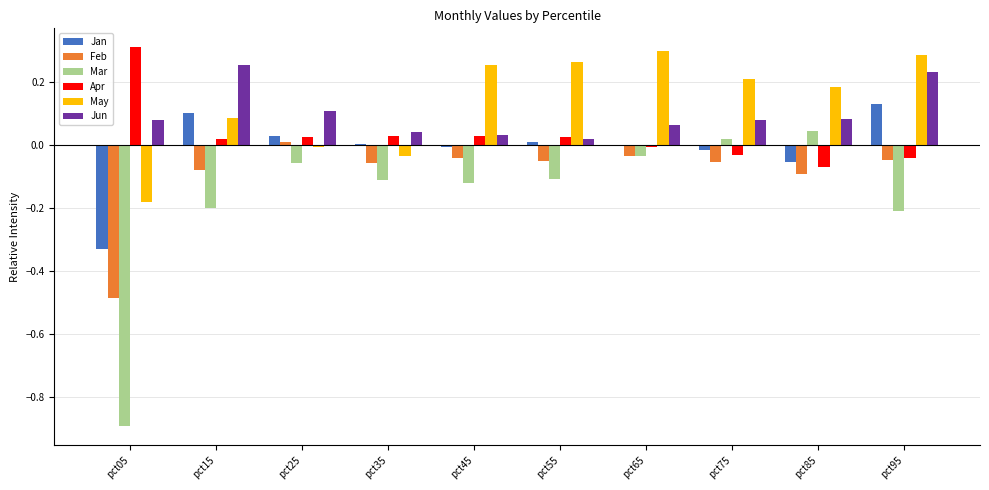

The Jun series shows 0.2 at pct25. True or false?

False